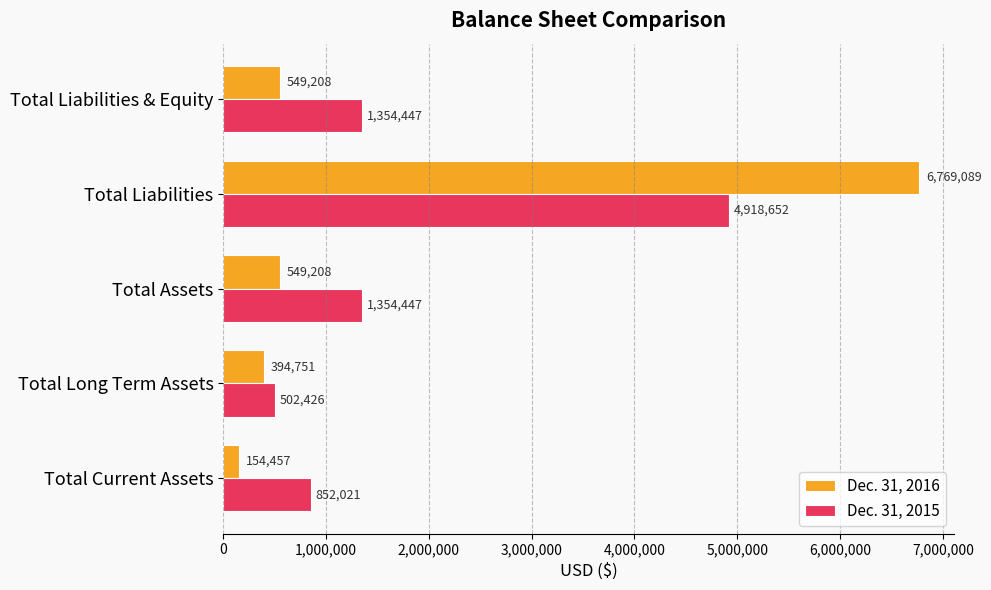

The Dec. 31, 2016 series shows 10848585 at Total Liabilities. True or false?

False